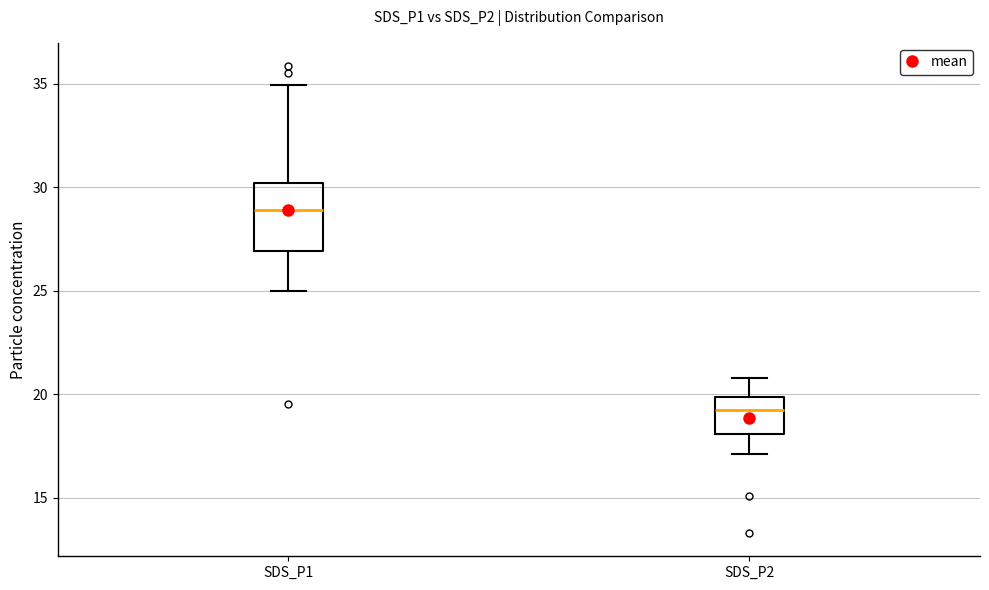

Reading left to right, transcribe this box plot: for each box, give where its median line is, the range the box spans, and where its two whiskers end, as read against the y-axis. The values are not printed on the chart, so give them approximately, as read against the axis.

SDS_P1: median 29, box 27 to 30, whiskers 25 to 35
SDS_P2: median 19, box 18 to 20, whiskers 17 to 21